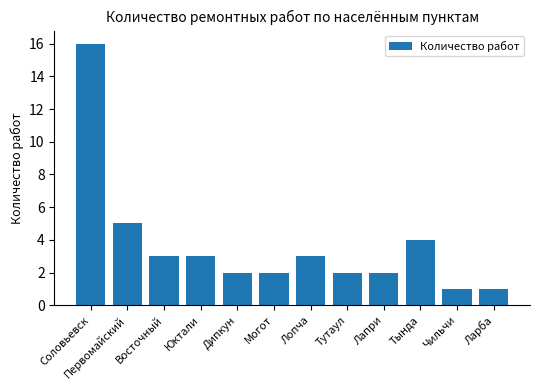

What is the maximum value shown in the chart?

16